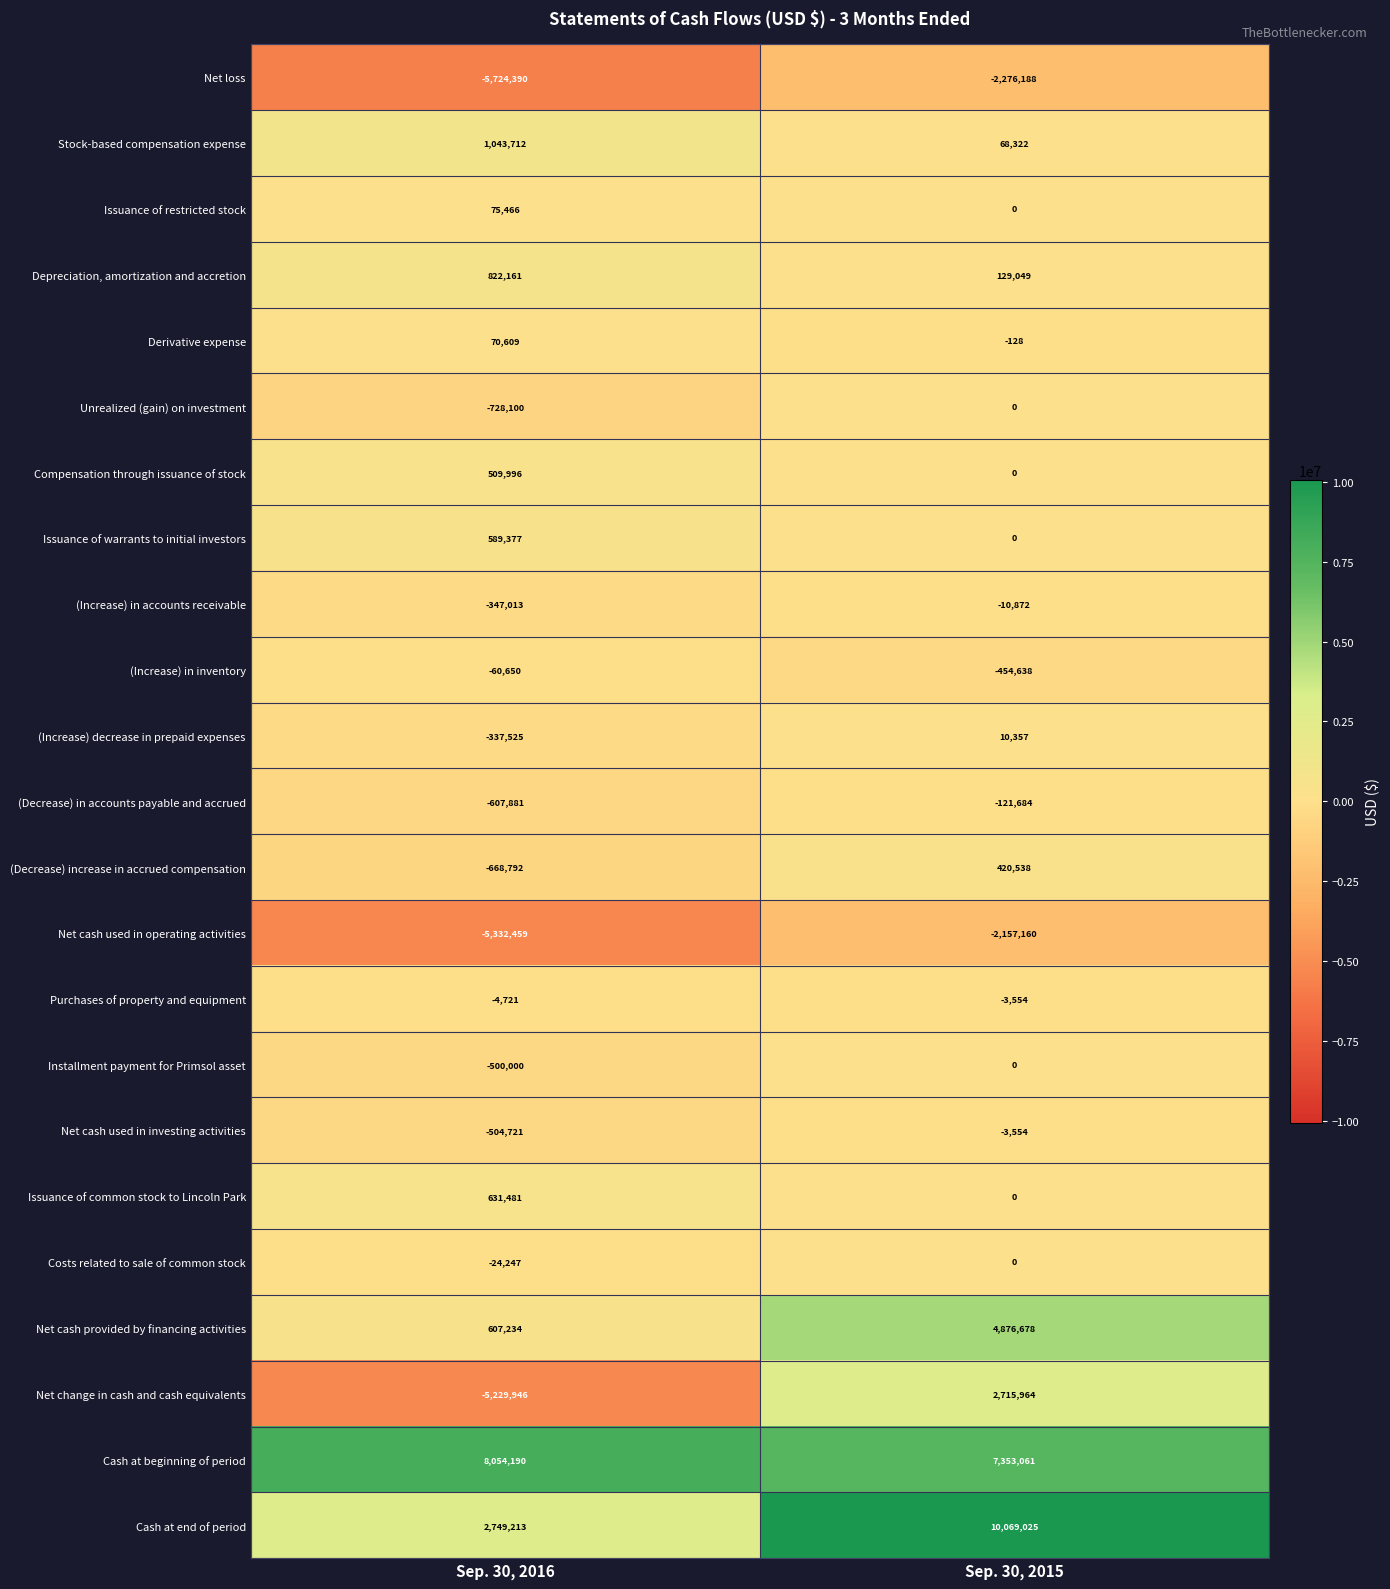

What is the approximate value of Net cash used in investing activities at Sep. 30, 2016?

-504721